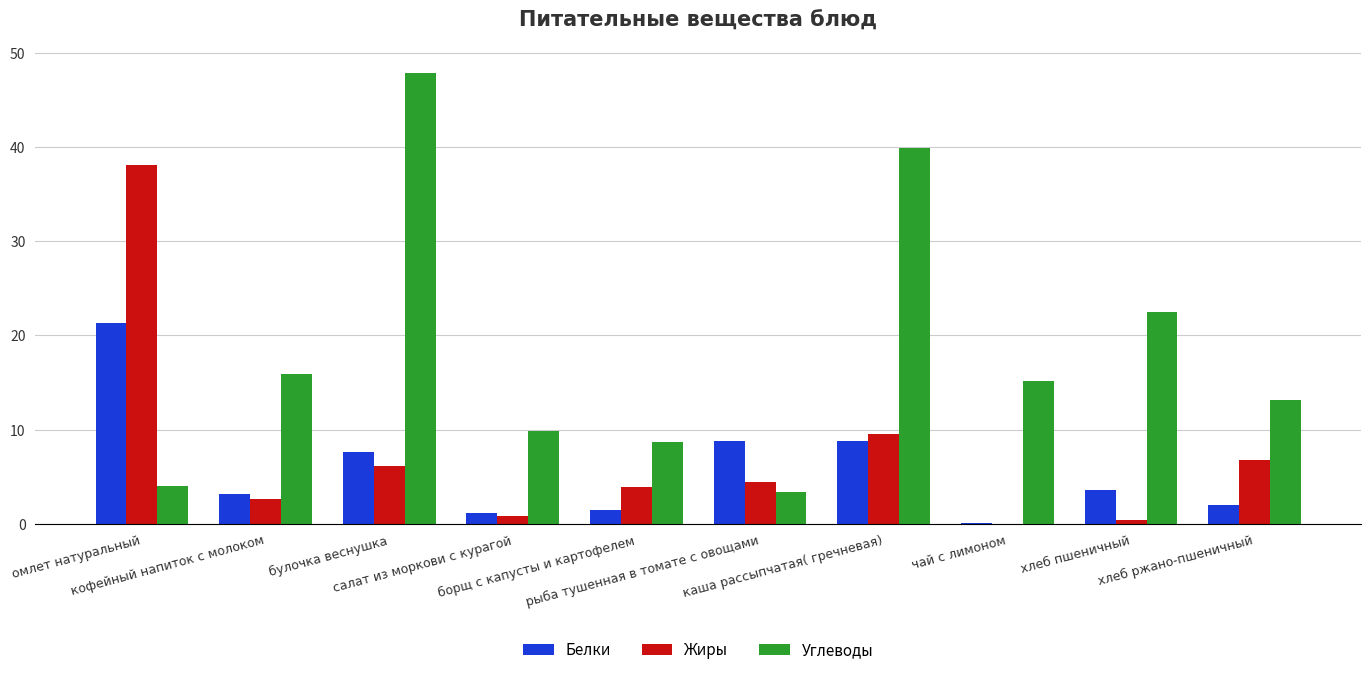

What is the maximum value shown in the chart?

47.8